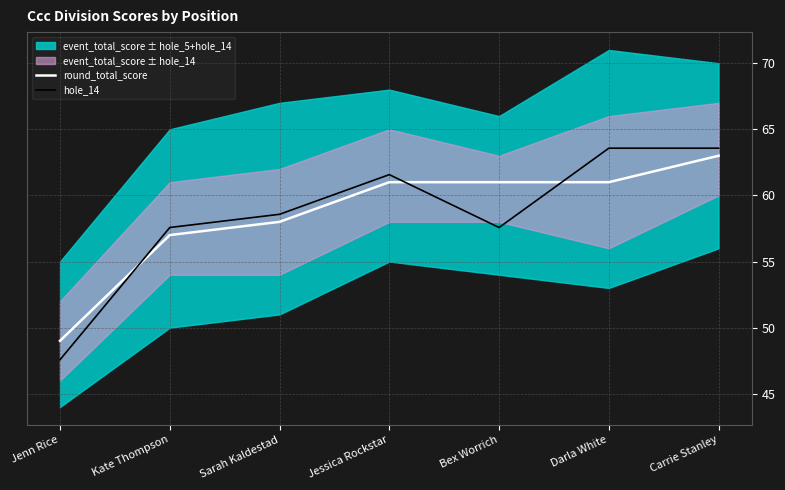

What is the label of the 7th point from the right?

Jenn Rice